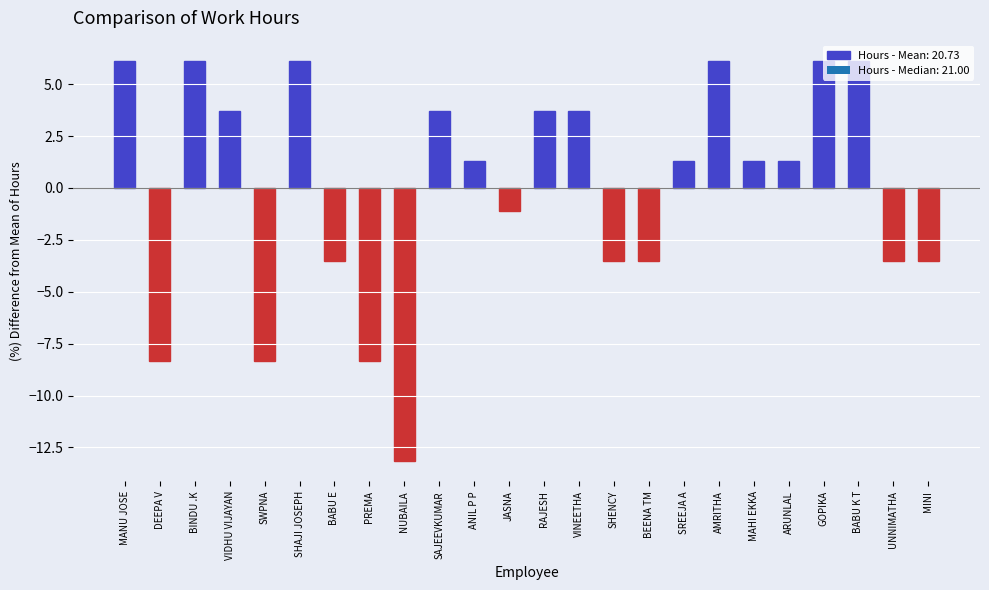

What value does the data have at MANU JOSE?

6.1